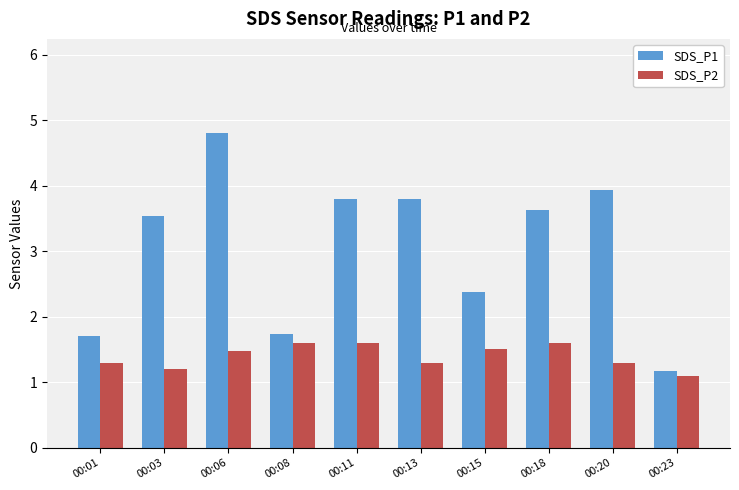

Reading left to right, extract all data points from this chart.

SDS_P1: 00:01=1.7	00:03=3.5	00:06=4.8	00:08=1.7	00:11=3.8	00:13=3.8	00:15=2.4	00:18=3.6	00:20=3.9	00:23=1.2
SDS_P2: 00:01=1.3	00:03=1.2	00:06=1.5	00:08=1.6	00:11=1.6	00:13=1.3	00:15=1.5	00:18=1.6	00:20=1.3	00:23=1.1